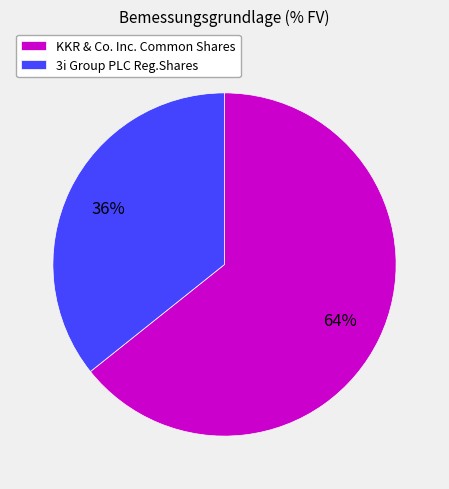

Count the number of slices in the pie.

2